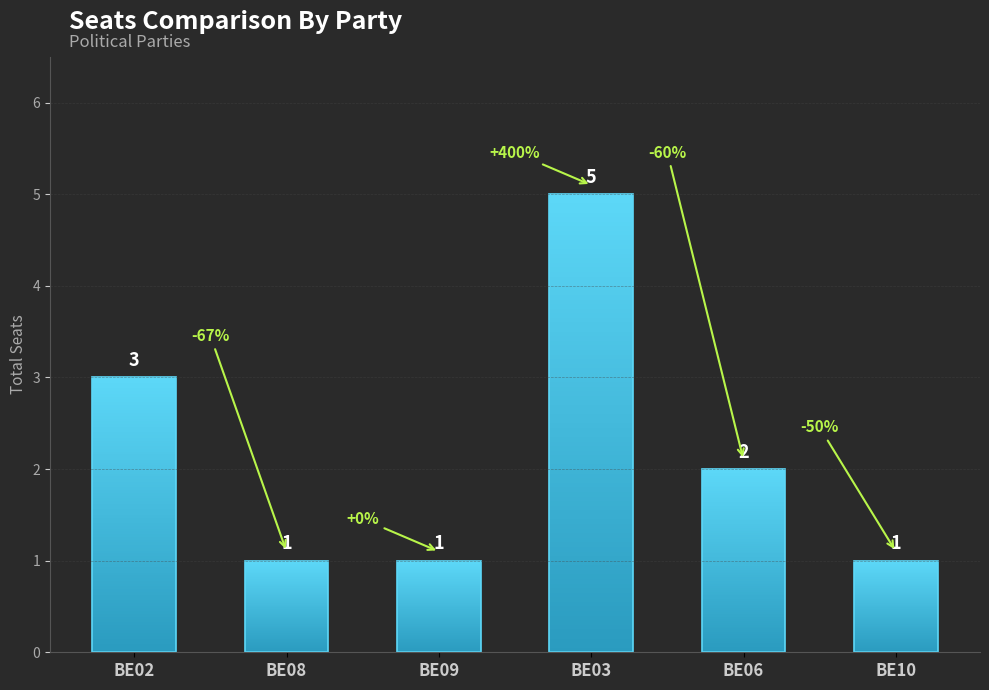

Which label corresponds to the largest value in the chart?

BE03